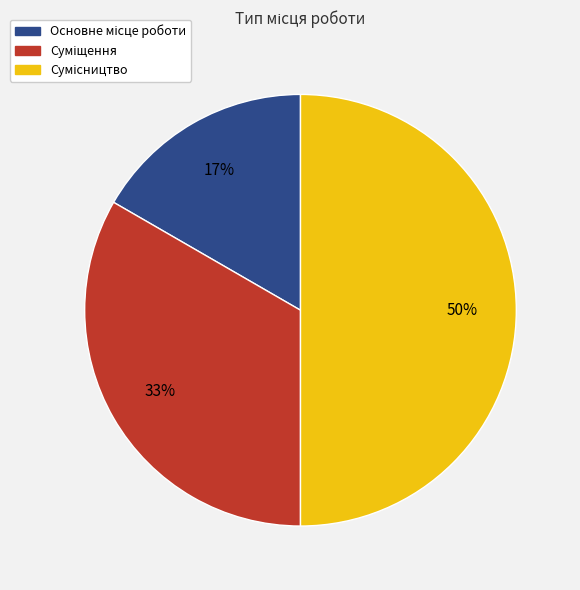

To the nearest percent, what is the average slice percentage?

33%